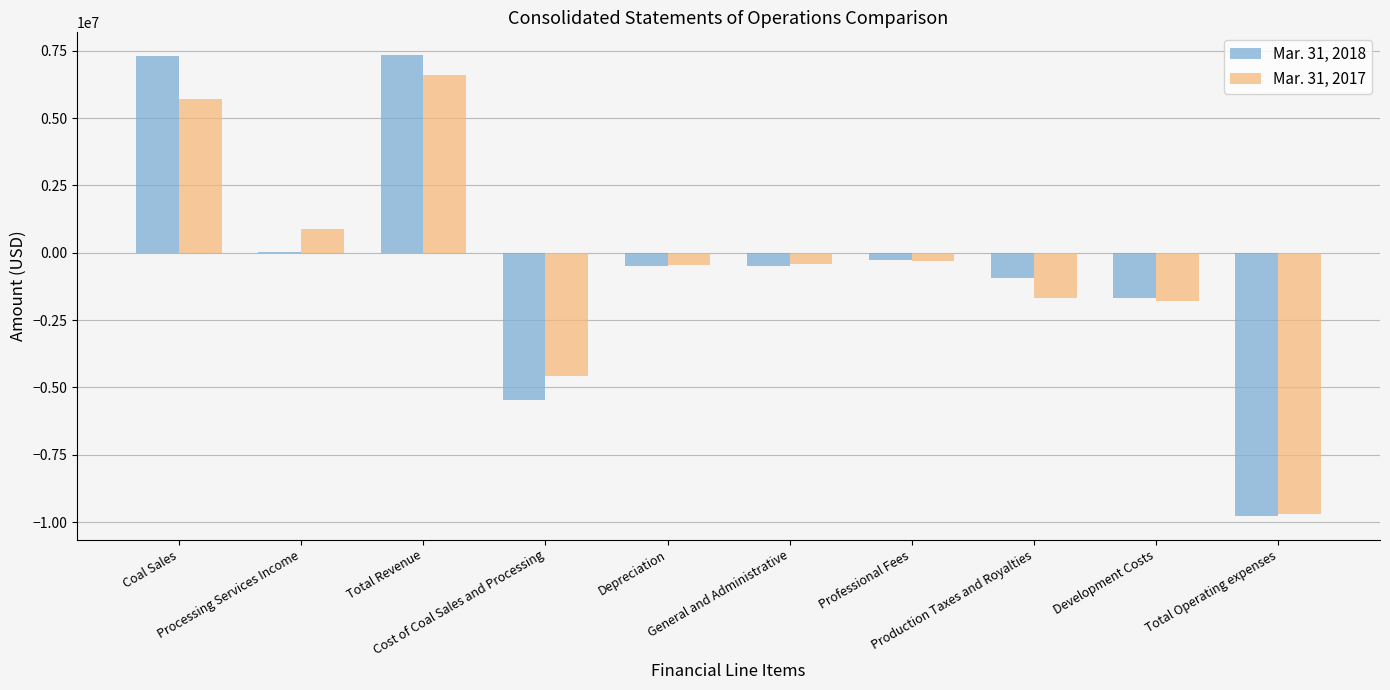

What is the maximum value shown in the chart?

7325376